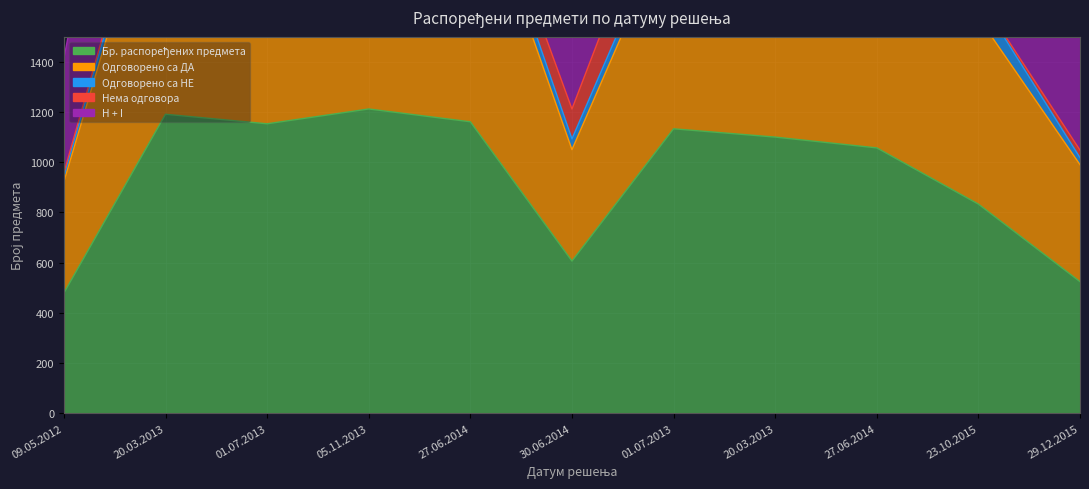

Which series has the widest spread of values?

H + I